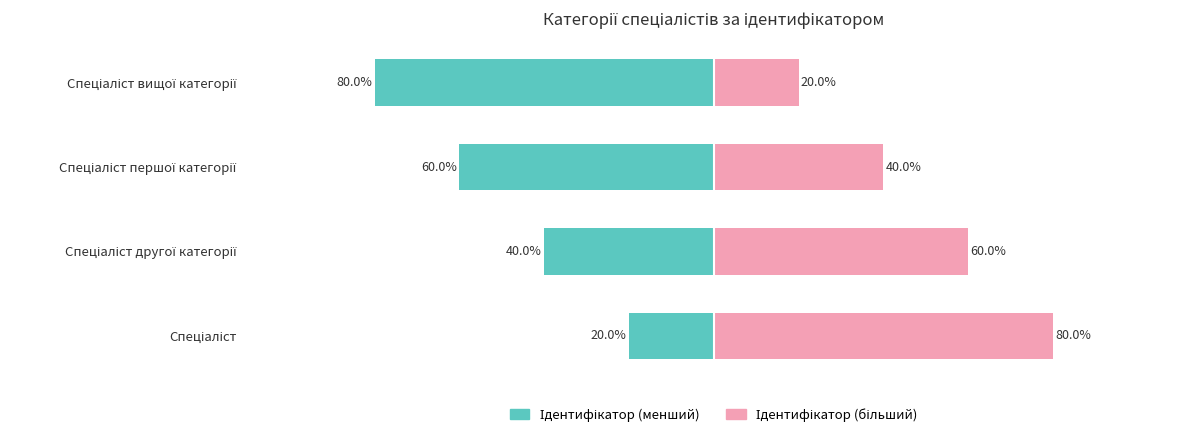

The Ідентифікатор (право) series shows 107 at Спеціаліст другої категорії. True or false?

False